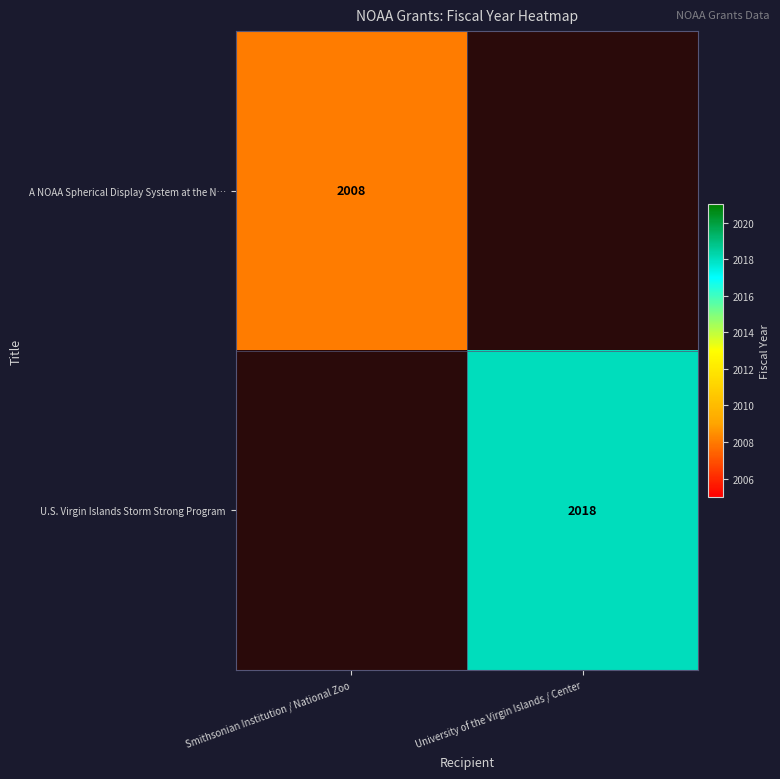

Is it true that U.S. Virgin Islands Storm Strong Program equals 454 at University of the Virgin Islands / Center?

False